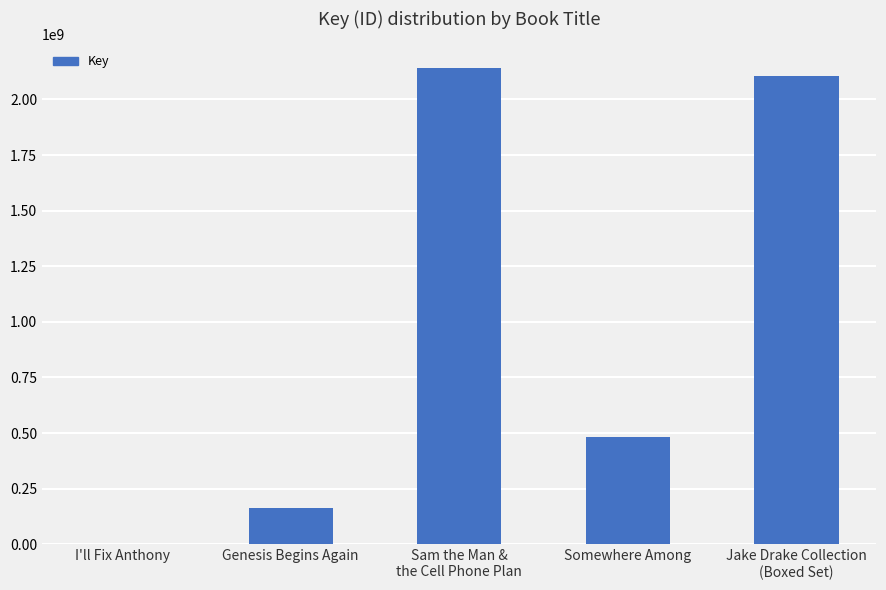

Reading left to right, what are all the values shown in this chart?

I'll Fix Anthony=6235	Genesis Begins Again=163628046	Sam the Man &
the Cell Phone Plan=2141461378	Somewhere Among=480305152	Jake Drake Collection
(Boxed Set)=2106678285